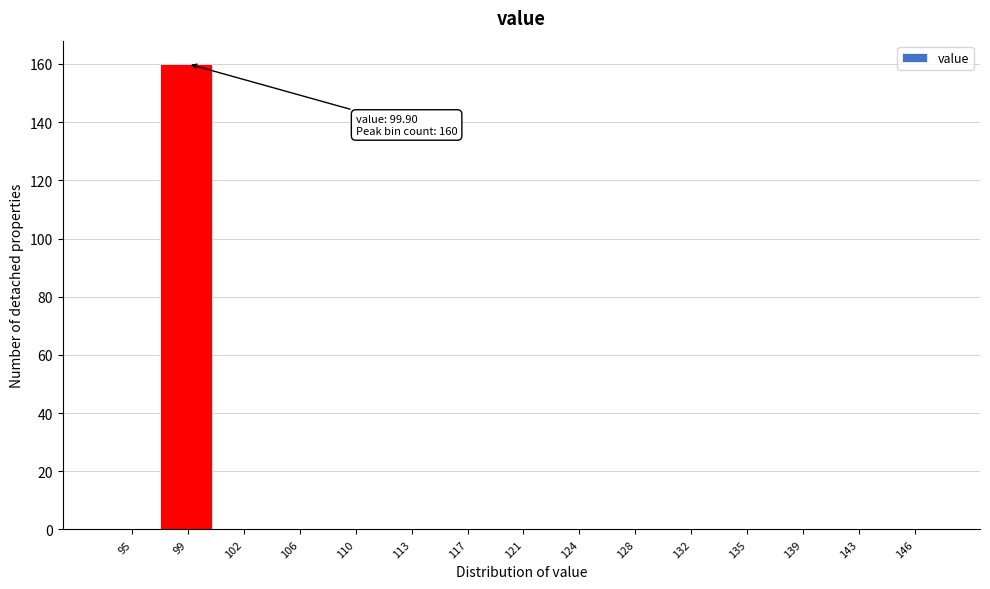

Reading left to right, what are all the values shown in this chart?

95=0	99=160	102=0	106=0	110=0	113=0	117=0	121=0	124=0	128=0	132=0	135=0	139=0	143=0	146=0